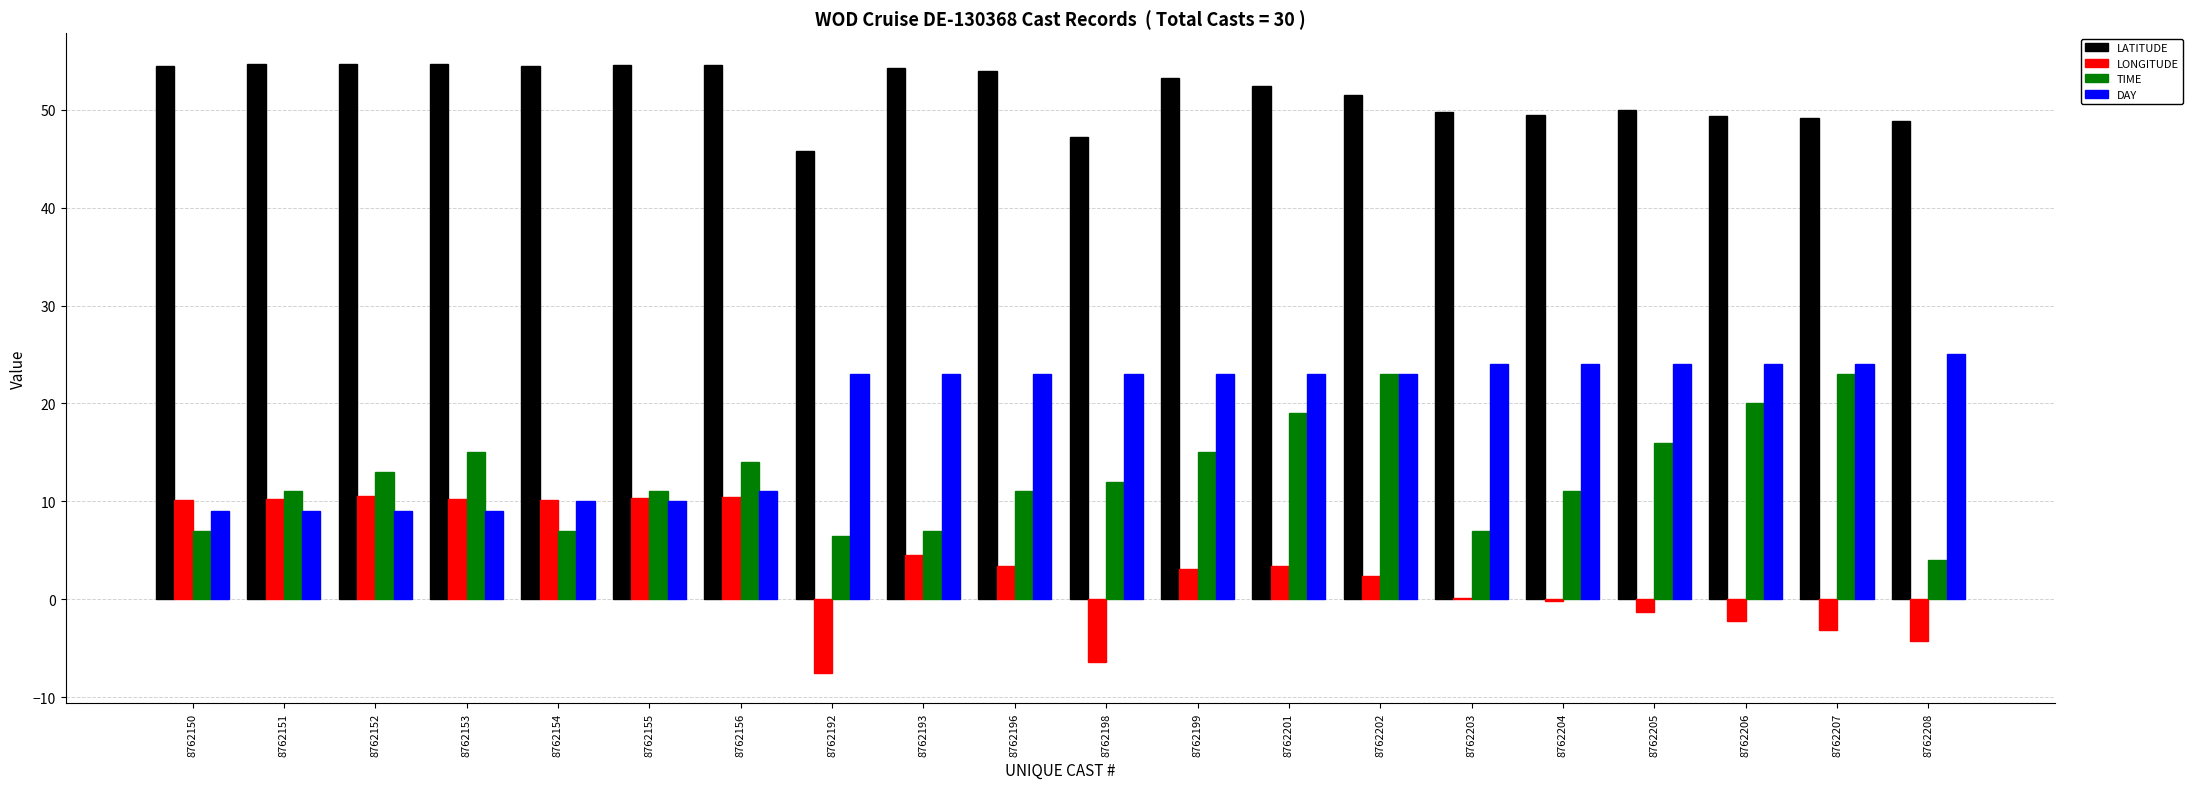

Count the number of categories in the chart.

20